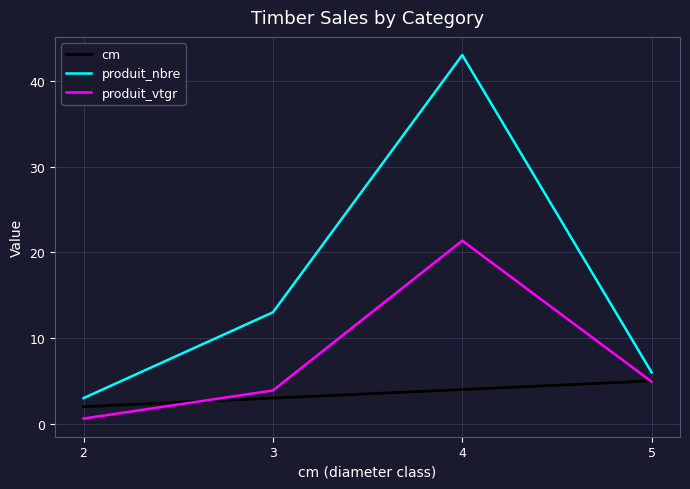

What is the smallest value displayed?

0.6